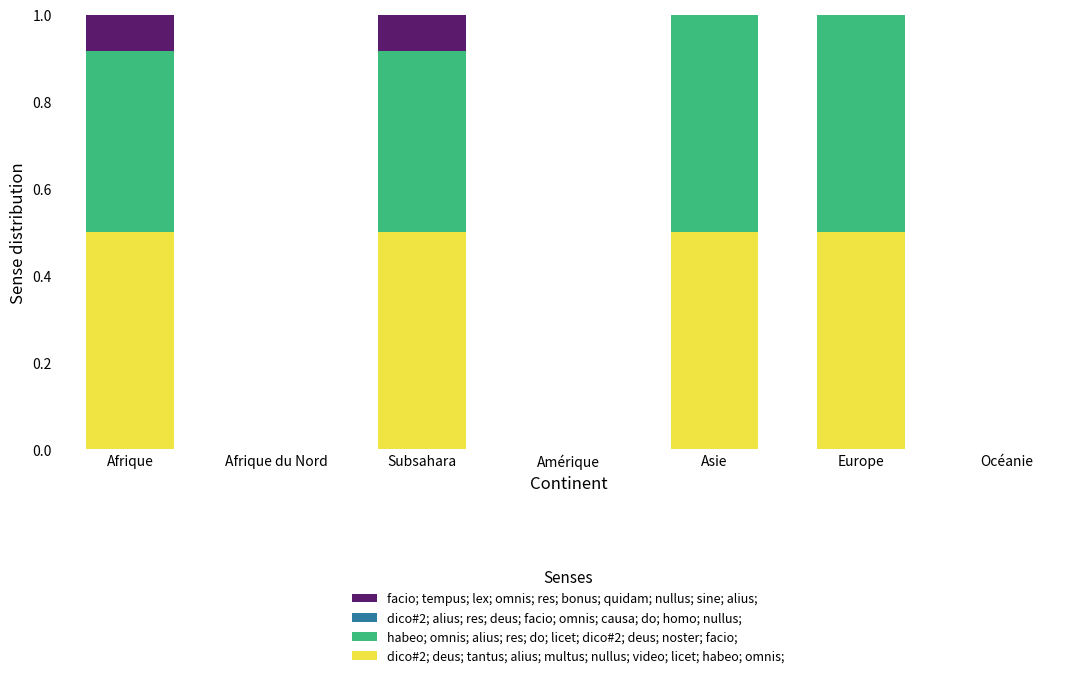

True or false: dico#2; deus; tantus; alius; multus; nullus; video; licet; habeo; omnis; has a value of 0.8 at Afrique.

False